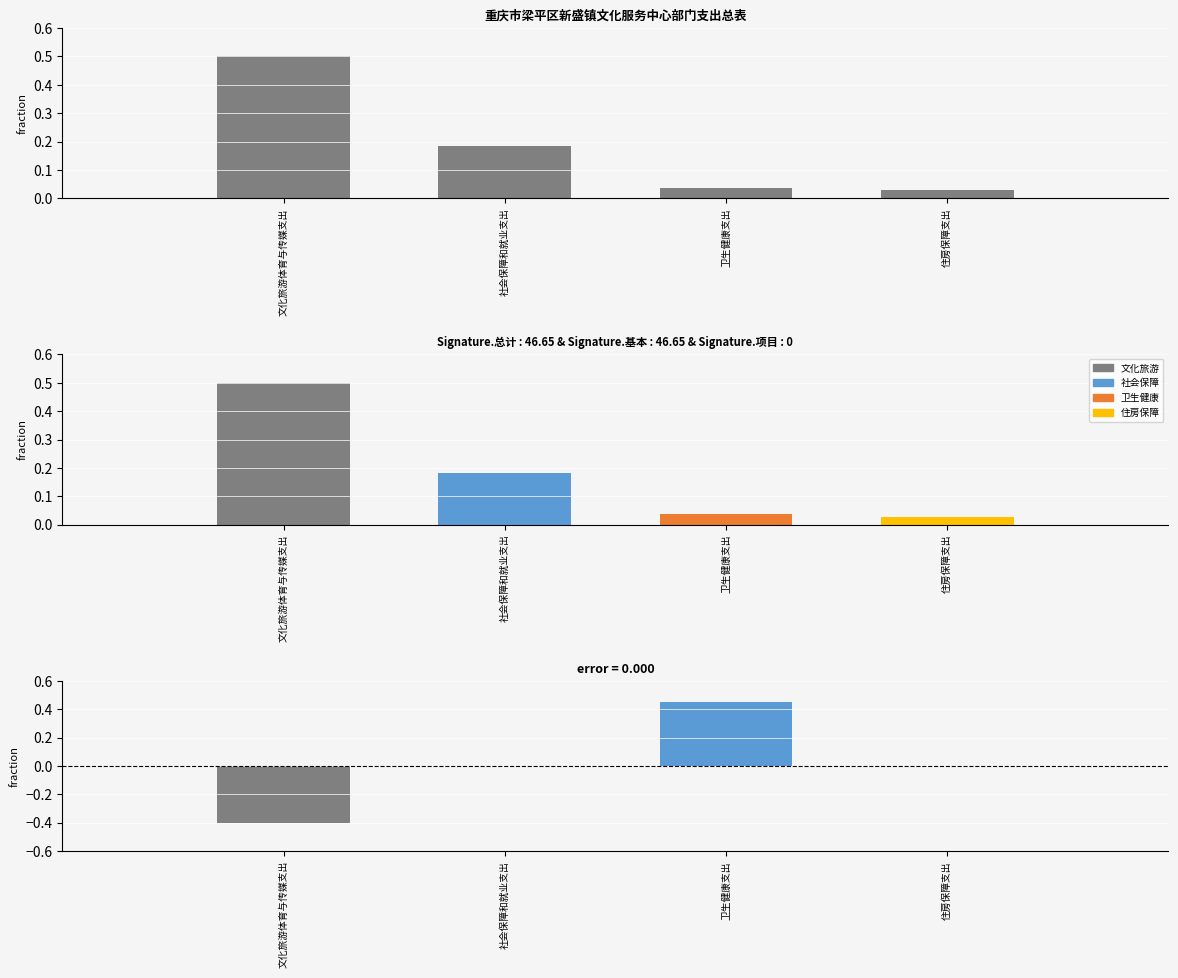

Reading left to right, transcribe all the data shown in this chart.

总计: 0.5	0.2	0.0	0.0
差异: -0.4	0.0	0.5	0.0